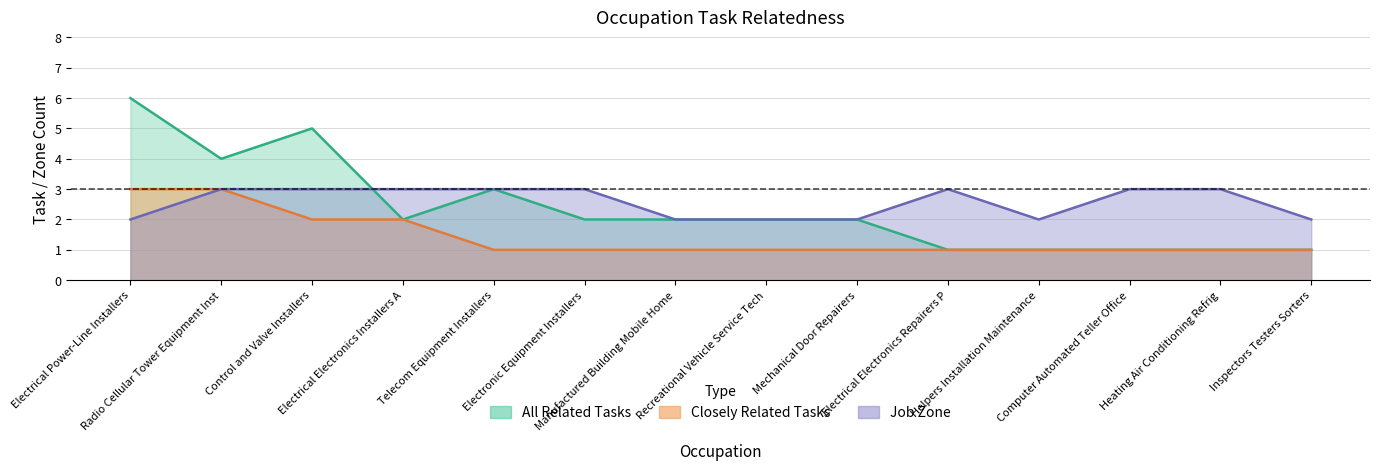

True or false: closely_related has a value of 1 at Mechanical Door Repairers.

True